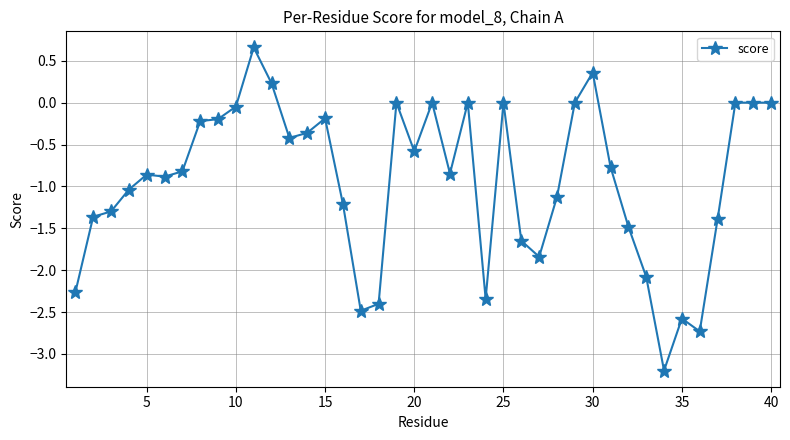

True or false: the data has more than 0 interior local peaks.

True